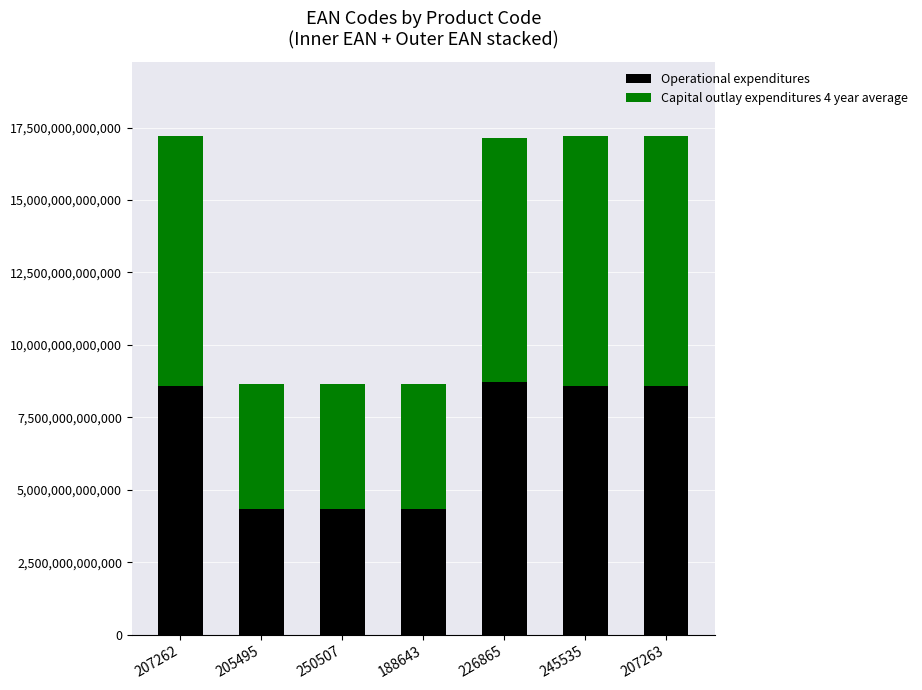

What is the difference between the maximum and minimum values in the Operational expenditures series?

4377171960732